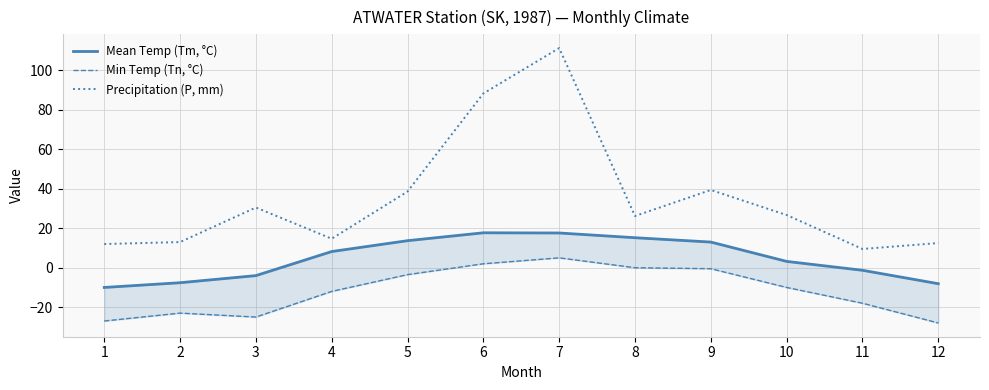

What is the sum of the Min Temp (Tn, °C) values at 7 and 9?

4.5